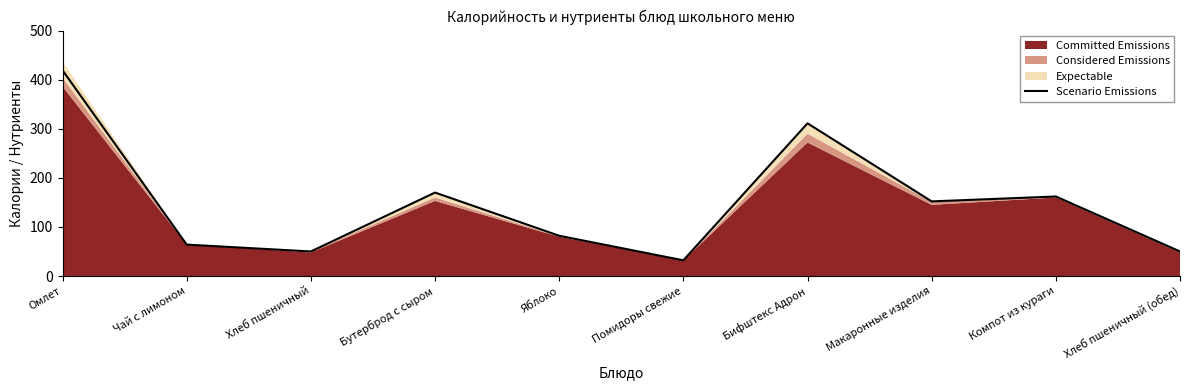

True or false: the data shows 32 at Помидоры свежие.

True